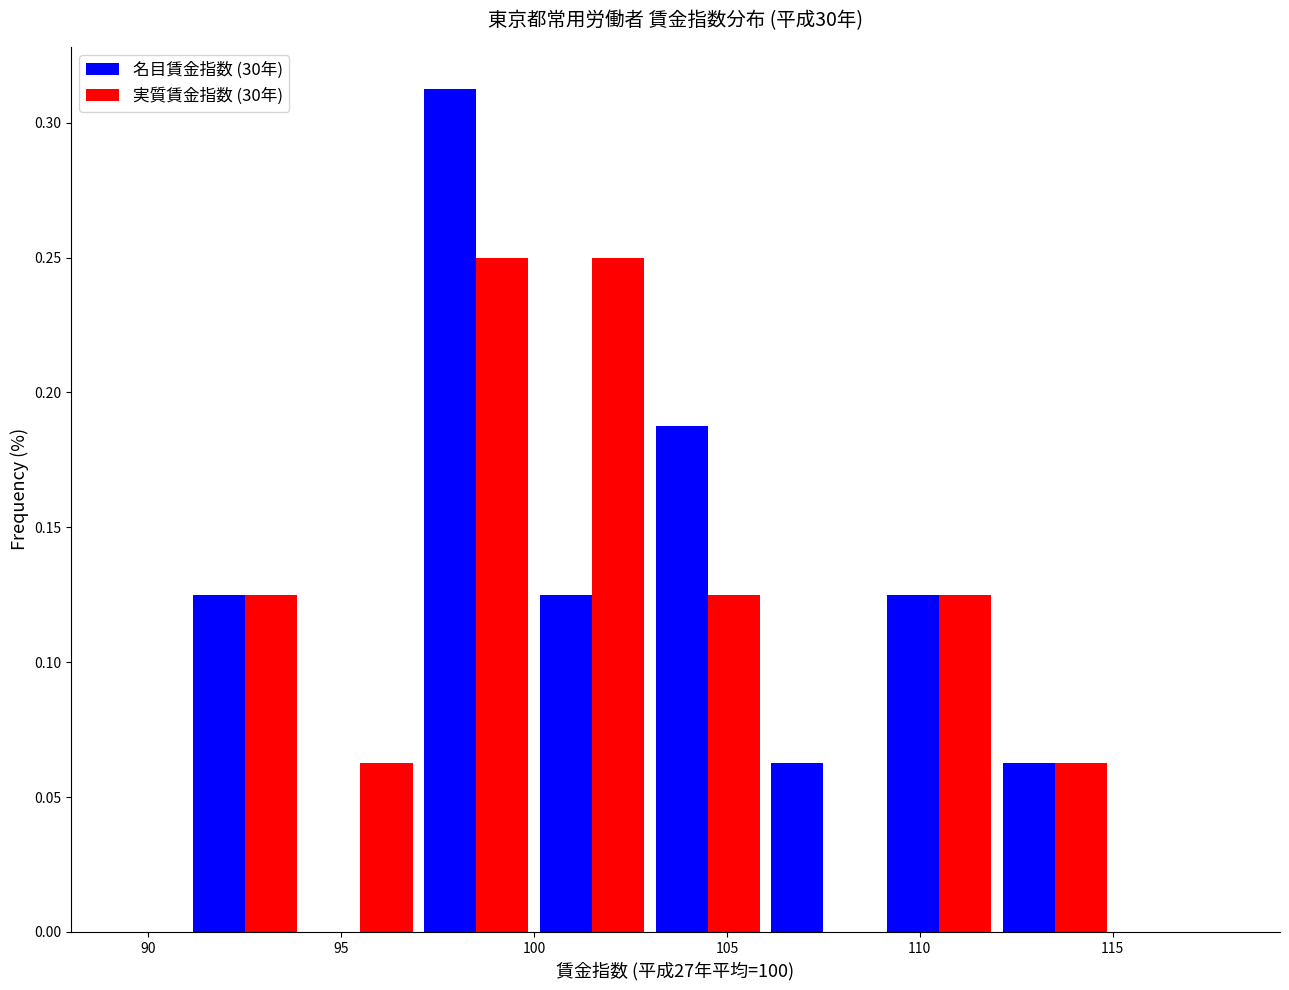

What is the height of the 実質賃金指数 (30年) bar covering 103 to 106 on the x-axis? The values are not printed on the chart, so give them approximately, as read against the axis.

0.125